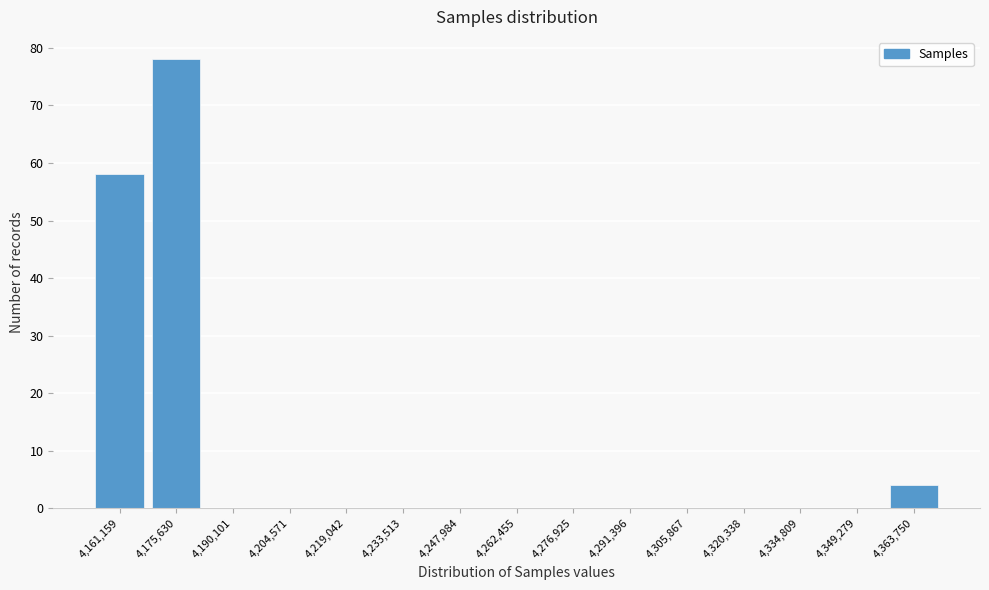

Reading left to right, what are all the values shown in this chart?

4,161,159=58	4,175,630=78	4,190,101=0	4,204,571=0	4,219,042=0	4,233,513=0	4,247,984=0	4,262,455=0	4,276,925=0	4,291,396=0	4,305,867=0	4,320,338=0	4,334,809=0	4,349,279=0	4,363,750=4